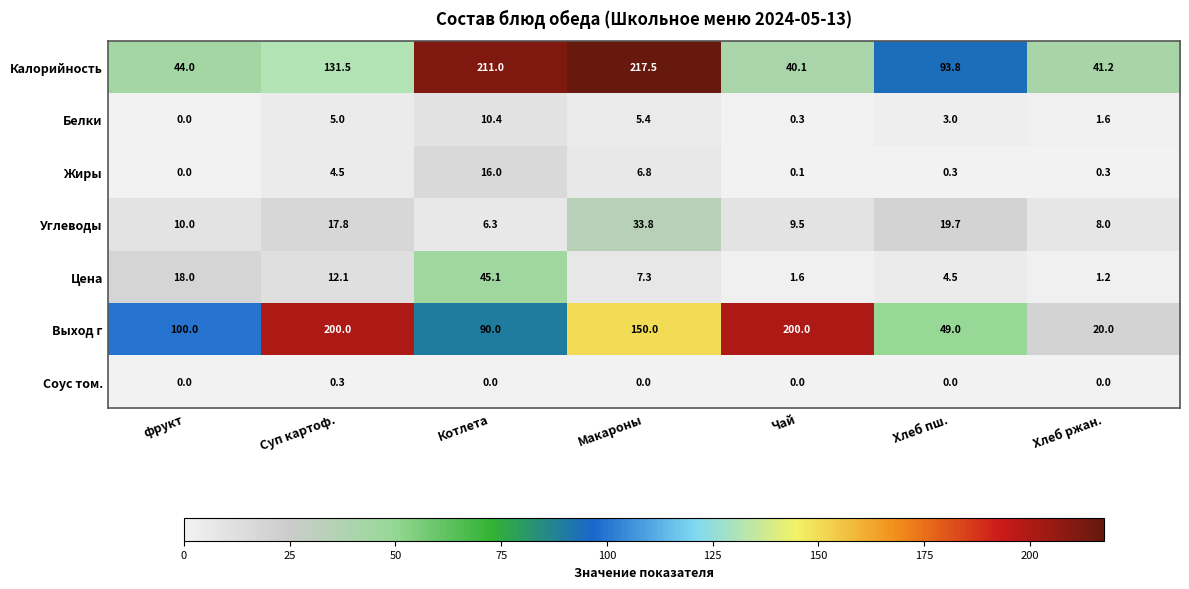

Rank the series at Хлеб пш. from lowest to highest value.

Соус том., Жиры, Белки, Цена, Углеводы, Выход г, Калорийность